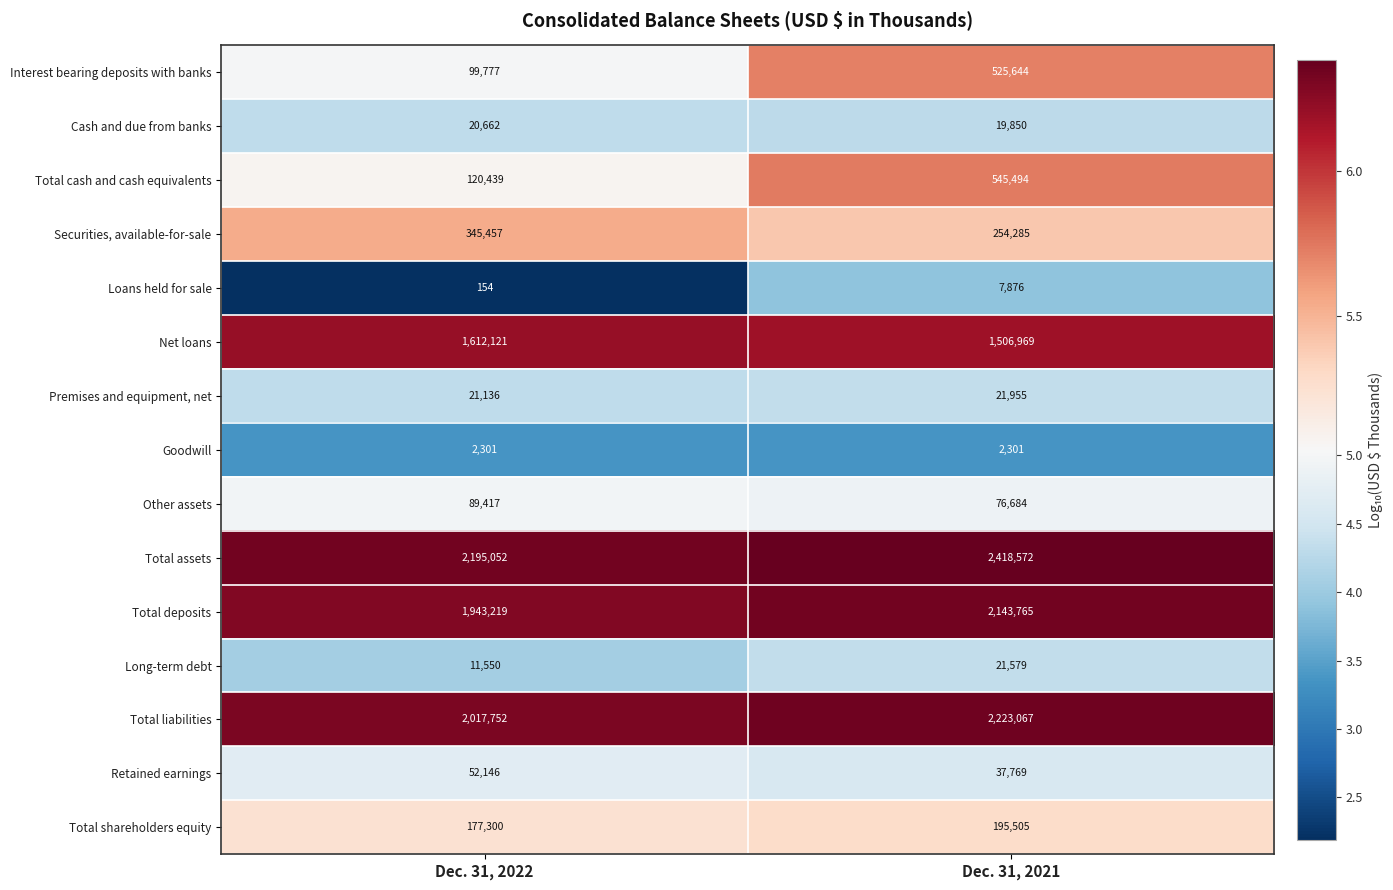

Rank the series by their maximum value, from highest to lowest.

Total assets, Total liabilities, Total deposits, Net loans, Total cash and cash equivalents, Interest bearing deposits with banks, Securities, available-for-sale, Total shareholders equity, Other assets, Retained earnings, Premises and equipment, net, Long-term debt, Cash and due from banks, Loans held for sale, Goodwill